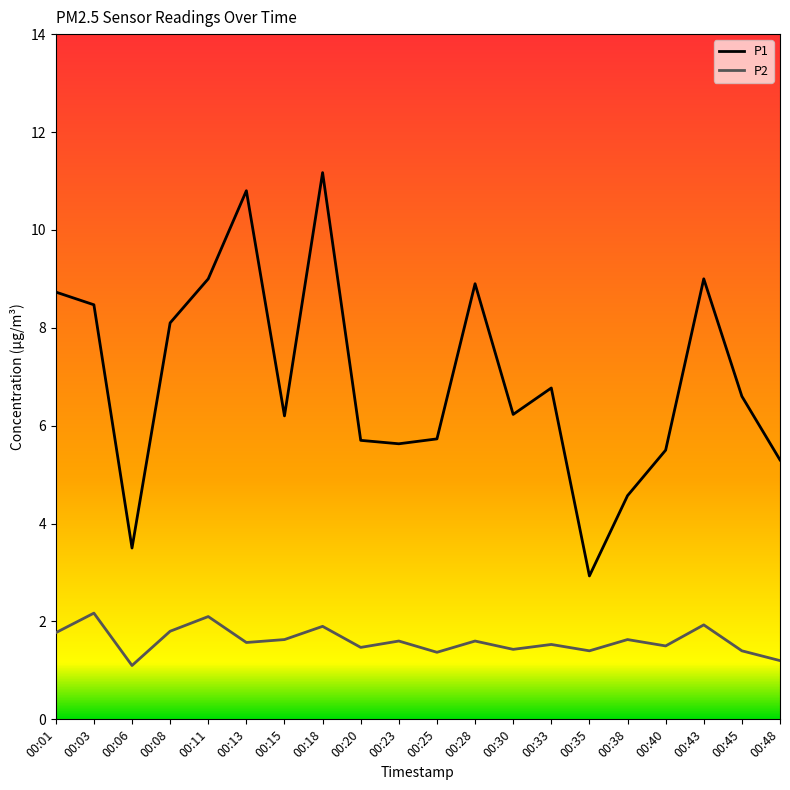

What is the total value across all series at 00:08?

9.9